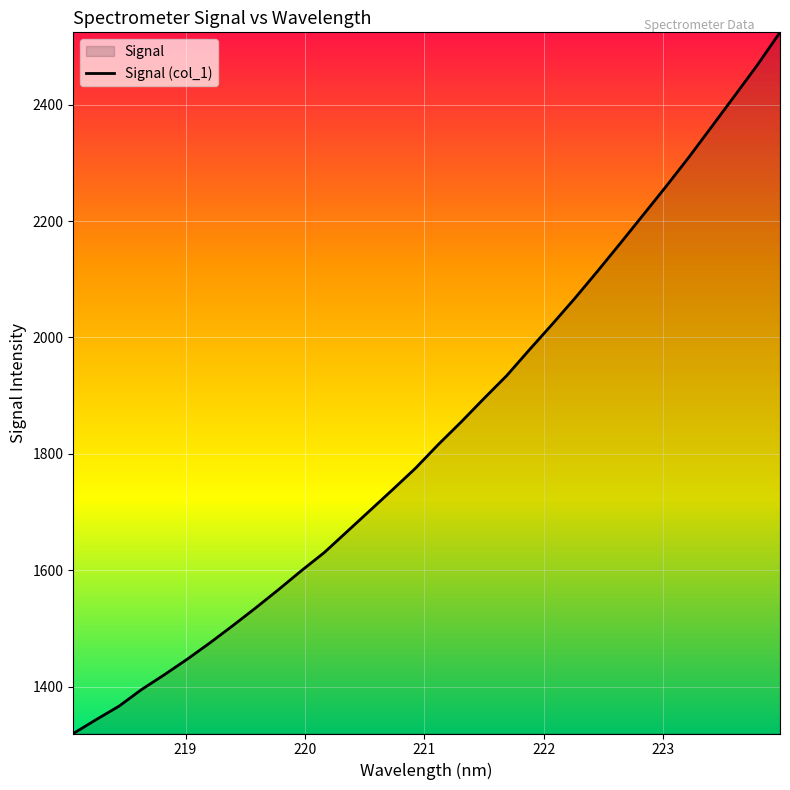

What is the difference between the maximum and minimum values?

1204.7